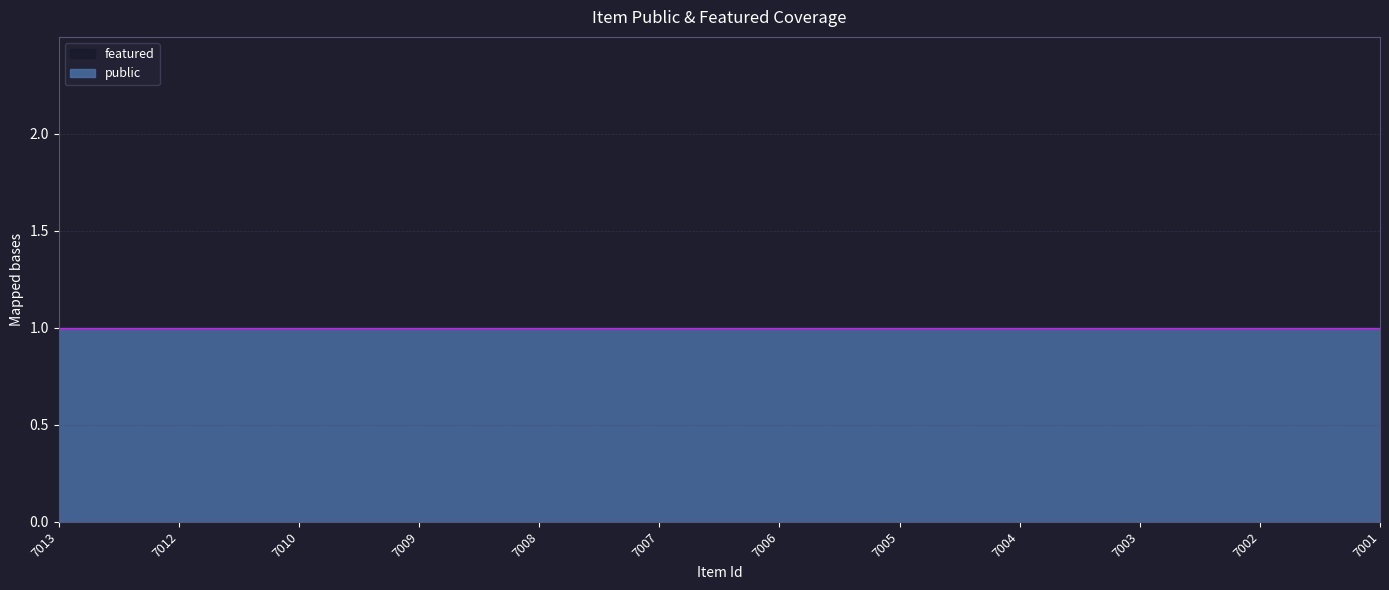

What is the maximum value shown in the chart?

1